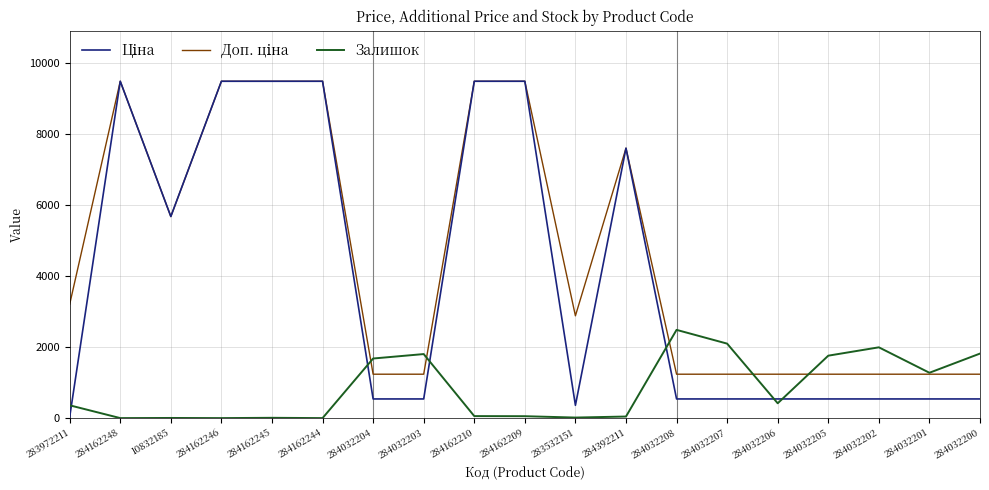

True or false: Залишок has a value of 1677.0 at 284032204.

True